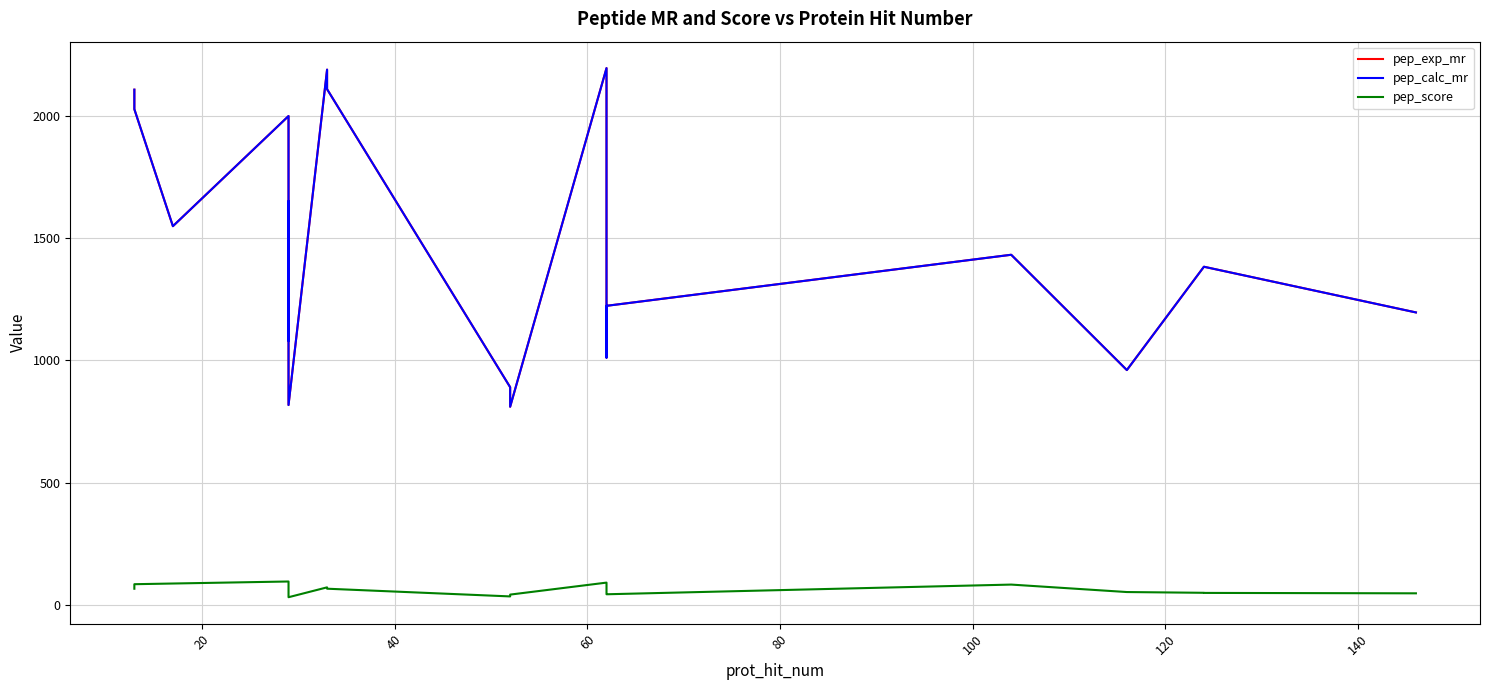

What are all the series names shown in the legend?

pep_exp_mr, pep_calc_mr, pep_score